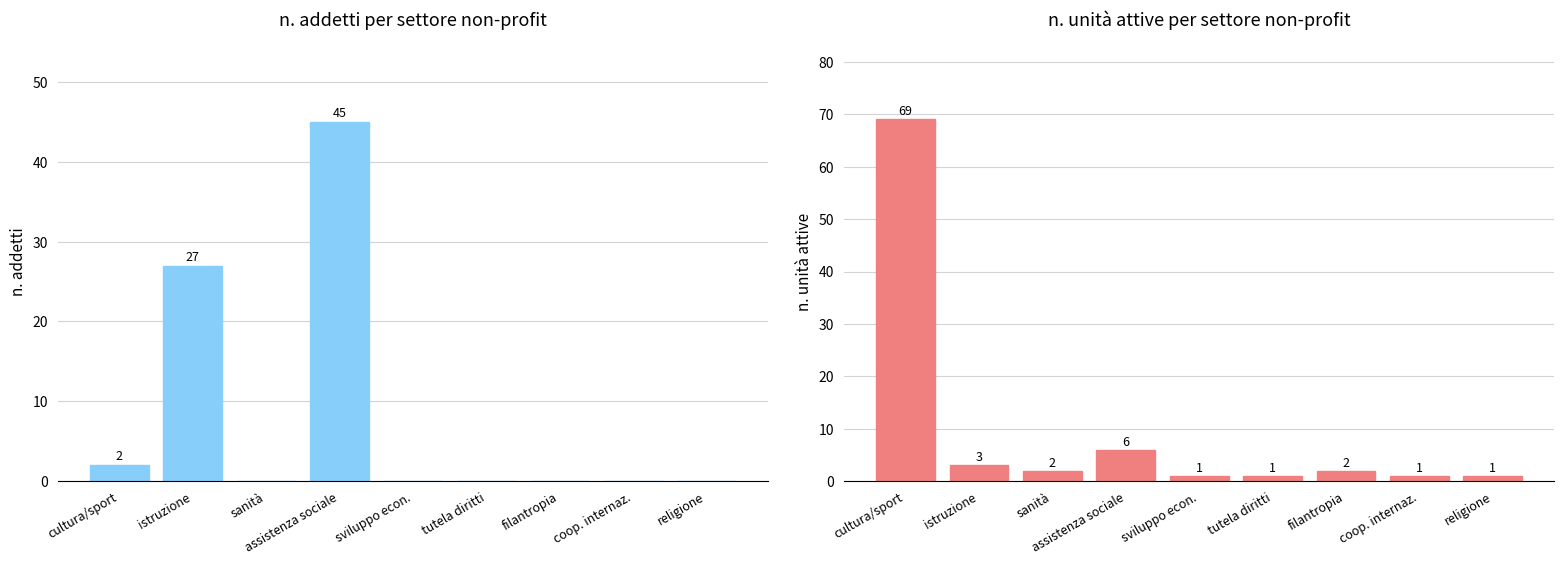

What is the value of the n. unità attive bar at the 7th from the left?

2